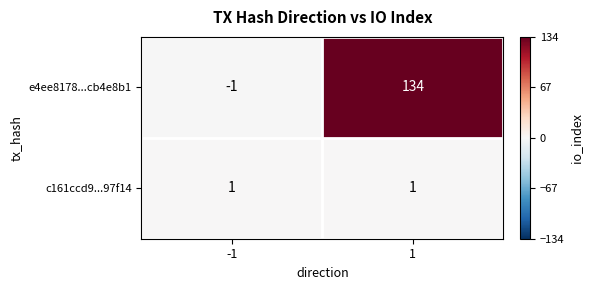

Reading left to right, extract all data points from this chart.

e4ee8178...cb4e8b1: -1	134
c161ccd9...97f14: 1	1